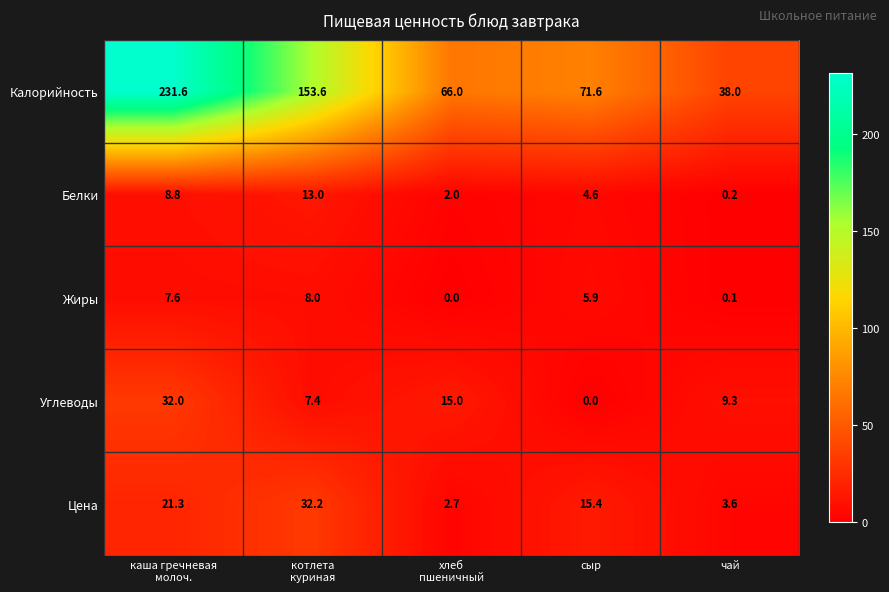

Rank the series at каша гречневая
молоч. from lowest to highest value.

Жиры, Белки, Цена, Углеводы, Калорийность